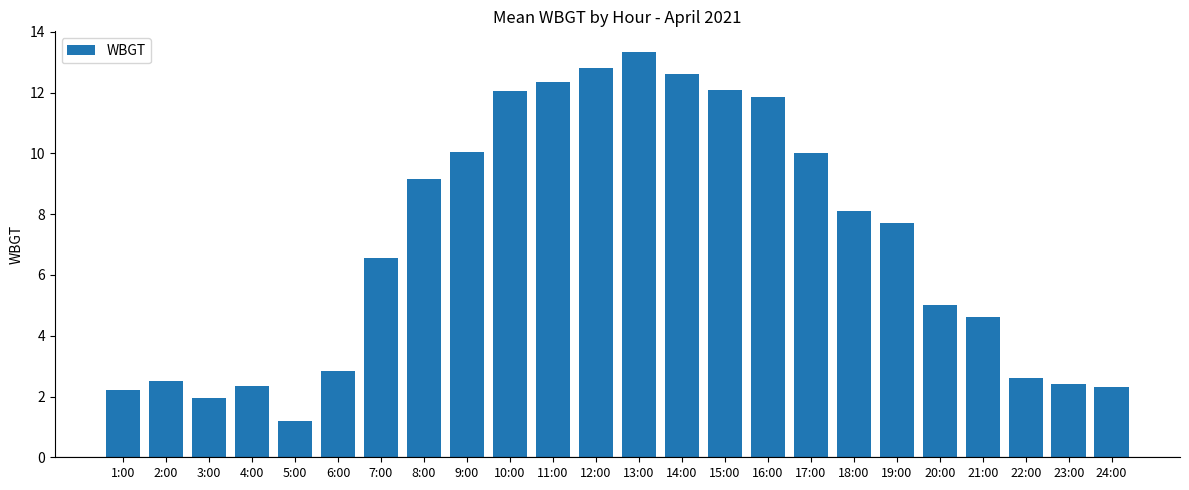

The value at 16:00 is 11.8. True or false?

True